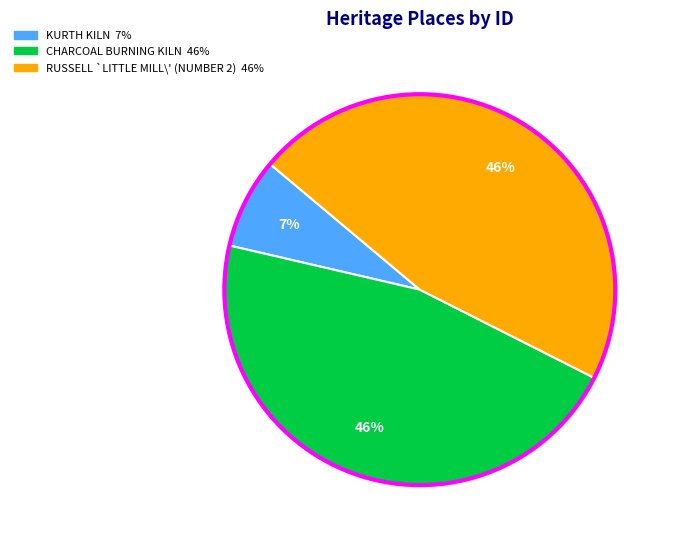

To the nearest percent, what is the difference between the largest and smallest slice percentages?

39%